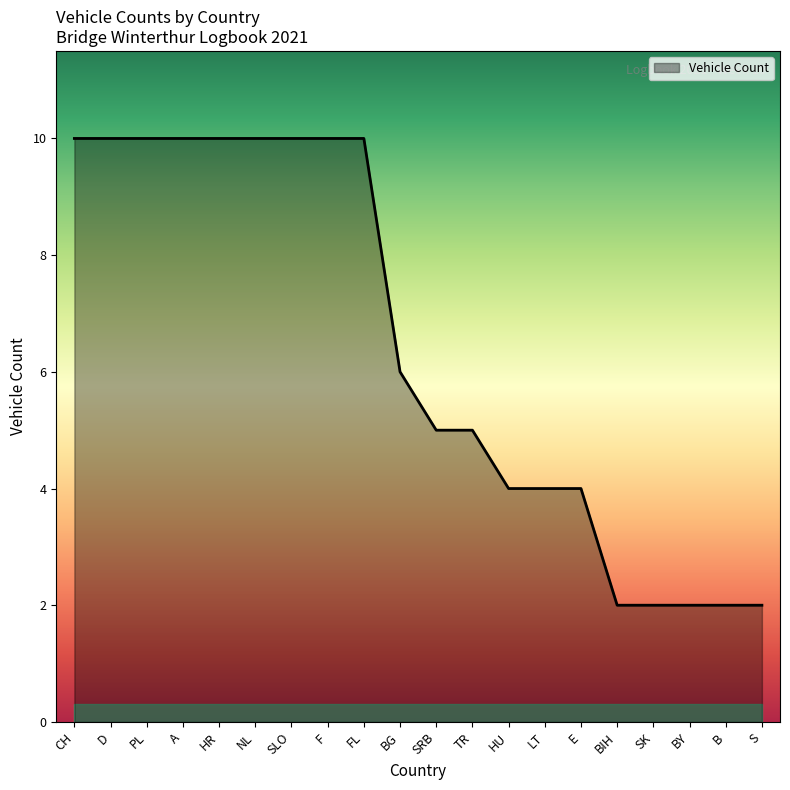

The chart shows a value of 5 at SRB. True or false?

True